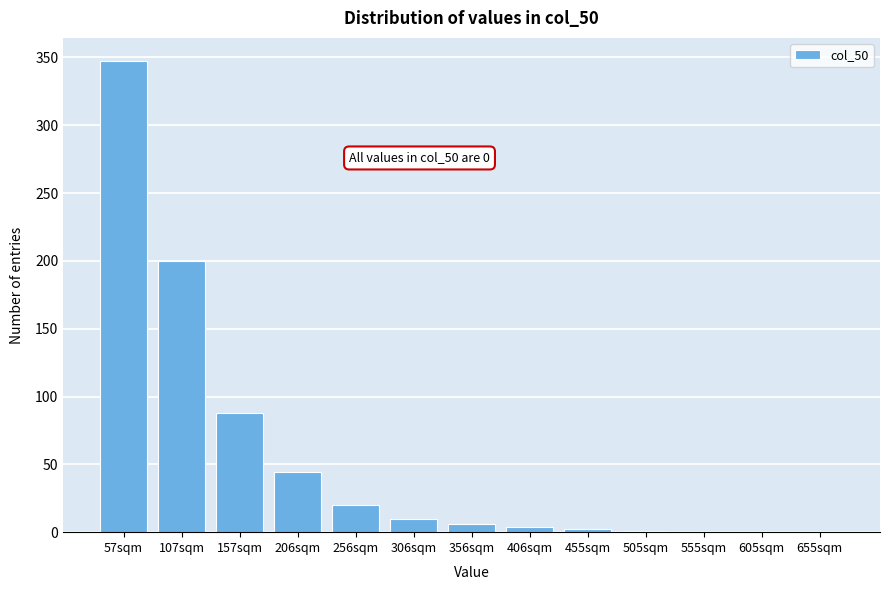

Between 306sqm and 256sqm, which is larger?

256sqm